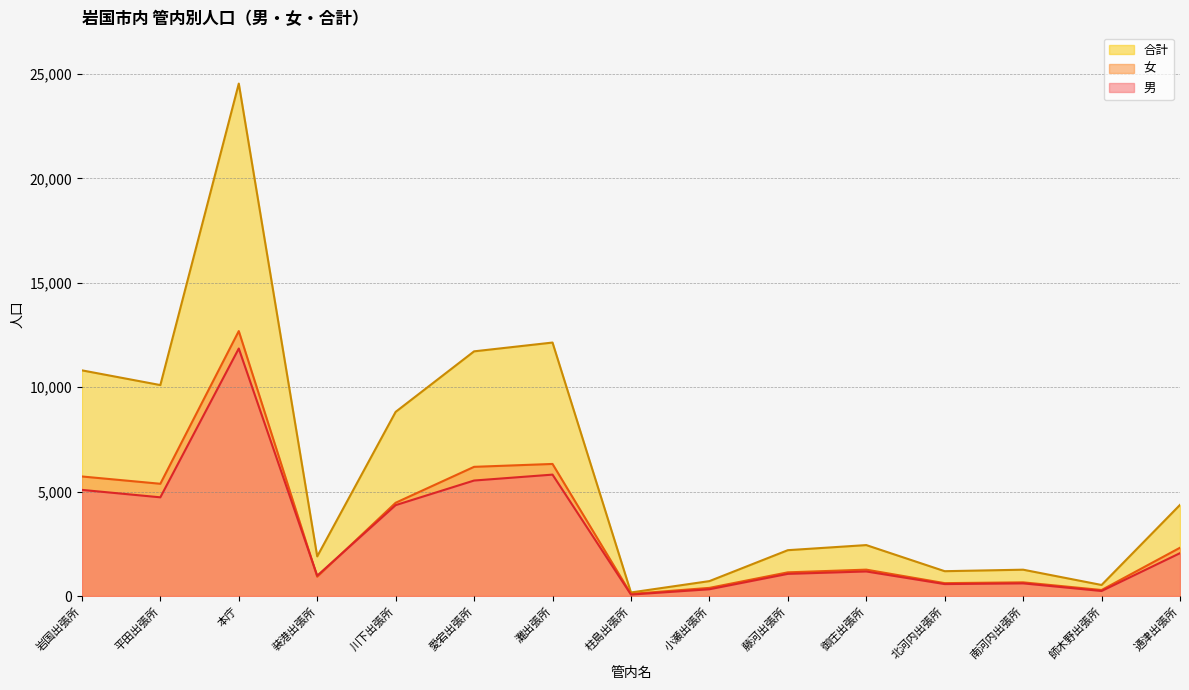

Count the number of data series in this chart.

3